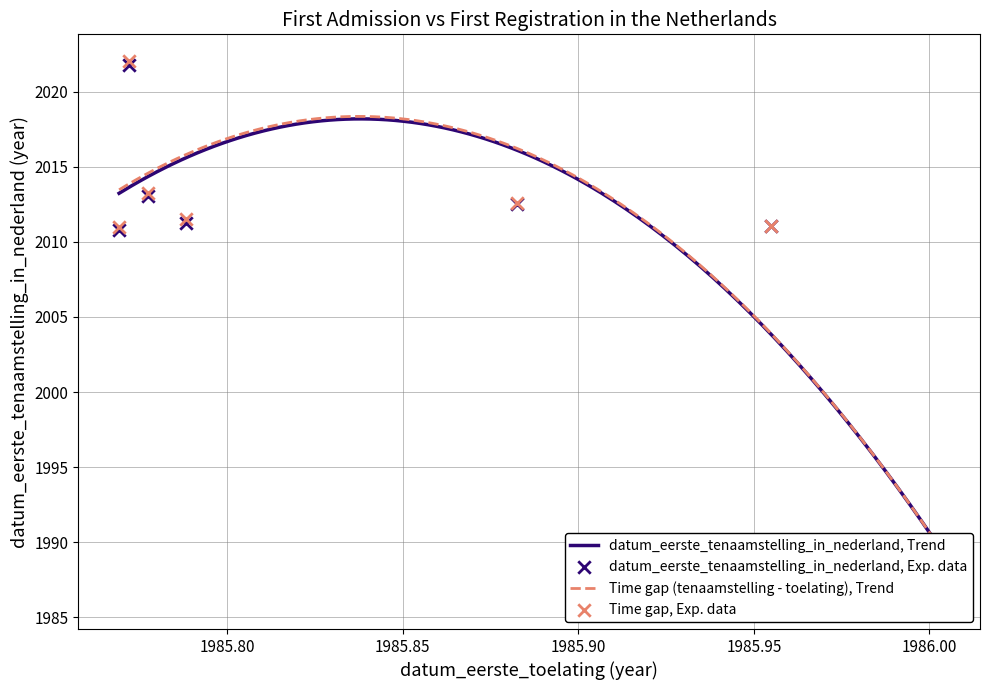

Between 19851008 and 19851215, which is larger?

19851008